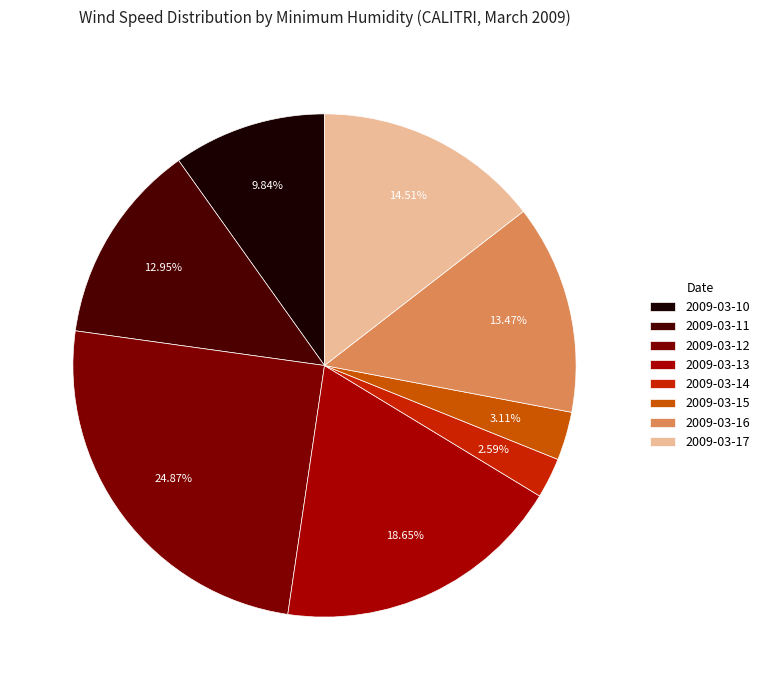

Rank the categories by value from highest to lowest.

2009-03-12, 2009-03-13, 2009-03-17, 2009-03-16, 2009-03-11, 2009-03-10, 2009-03-15, 2009-03-14